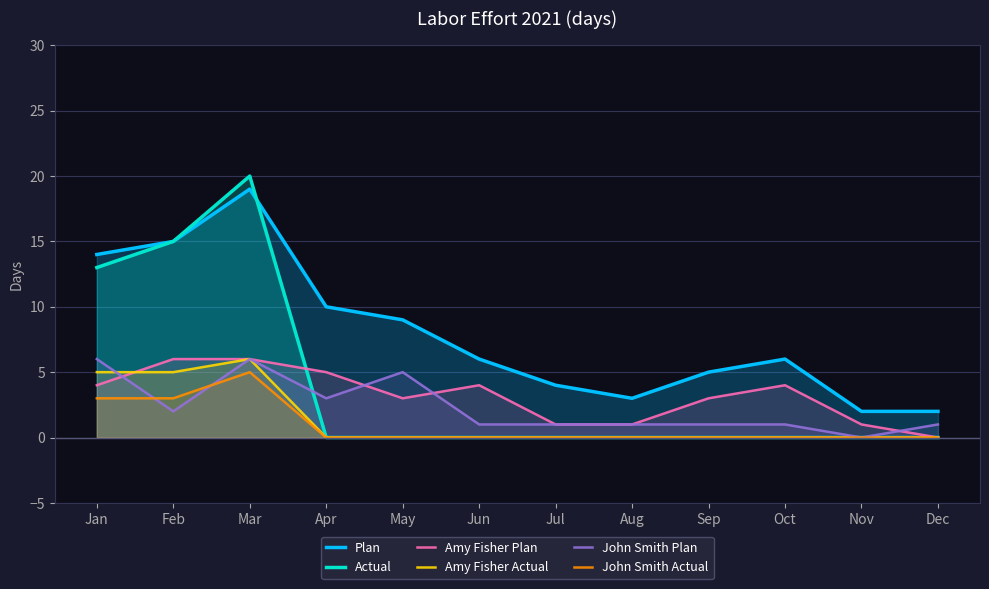

Rank the series by their maximum value, from highest to lowest.

Actual, Plan, Amy Fisher Plan, Amy Fisher Actual, John Smith Plan, John Smith Actual